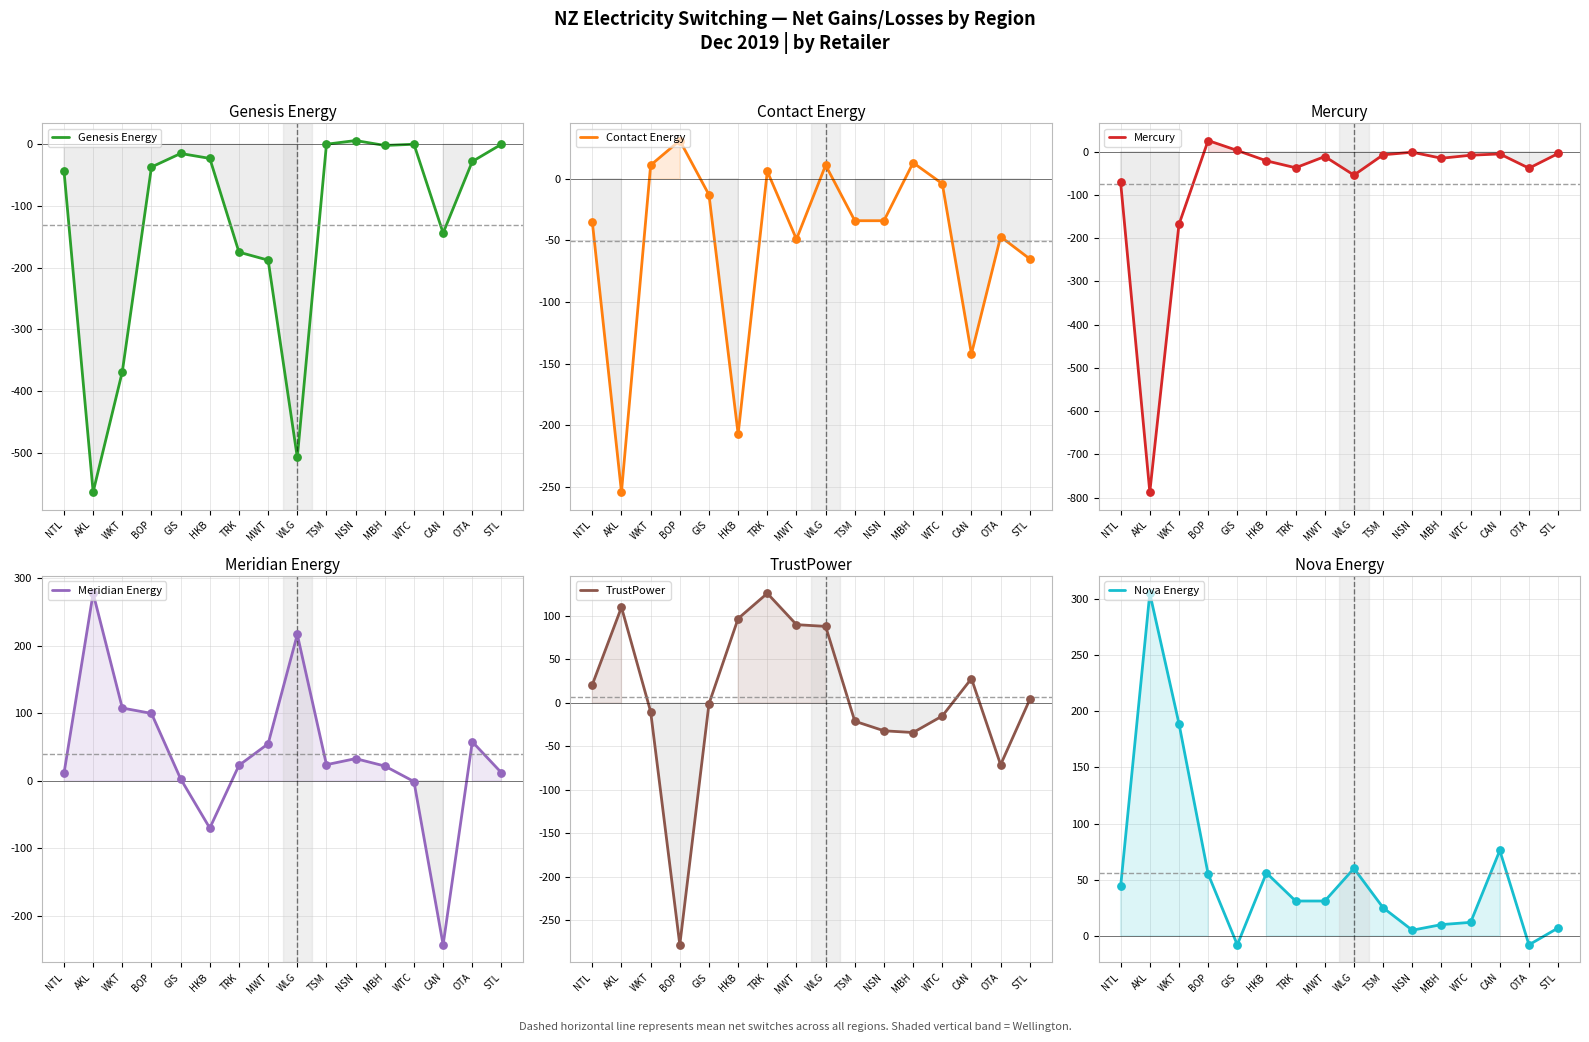

Which series has the largest total across all categories?

Nova Energy